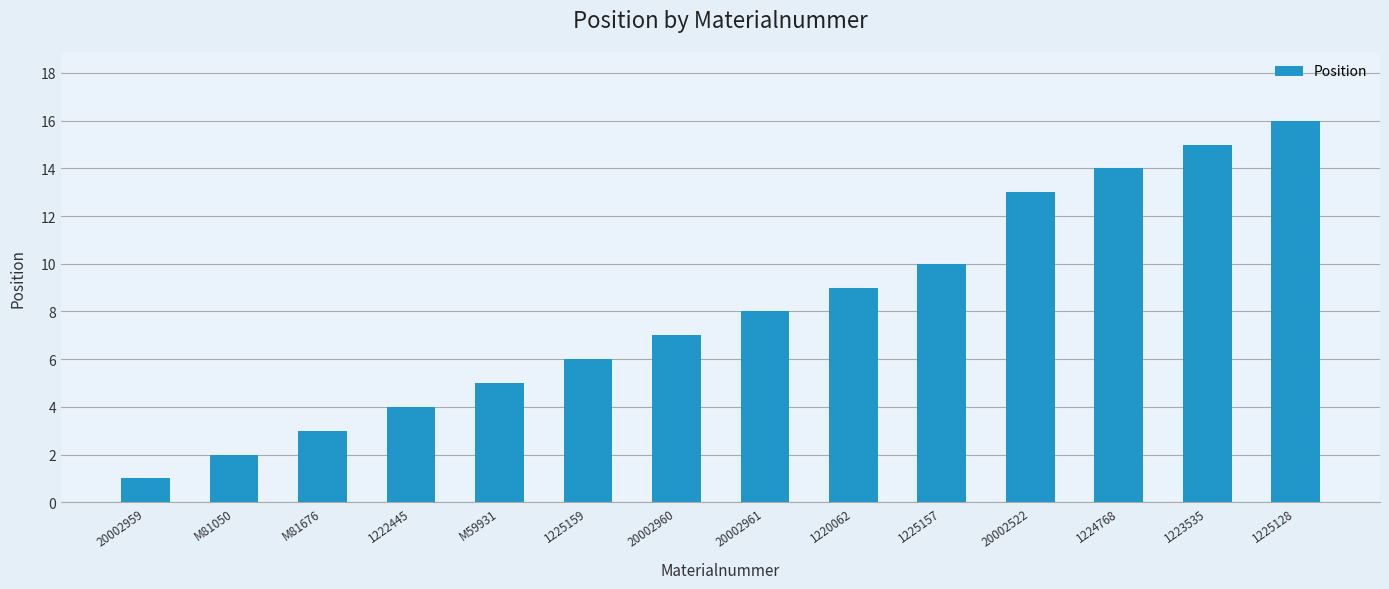

What is the label of the 9th bar from the left?

1220062